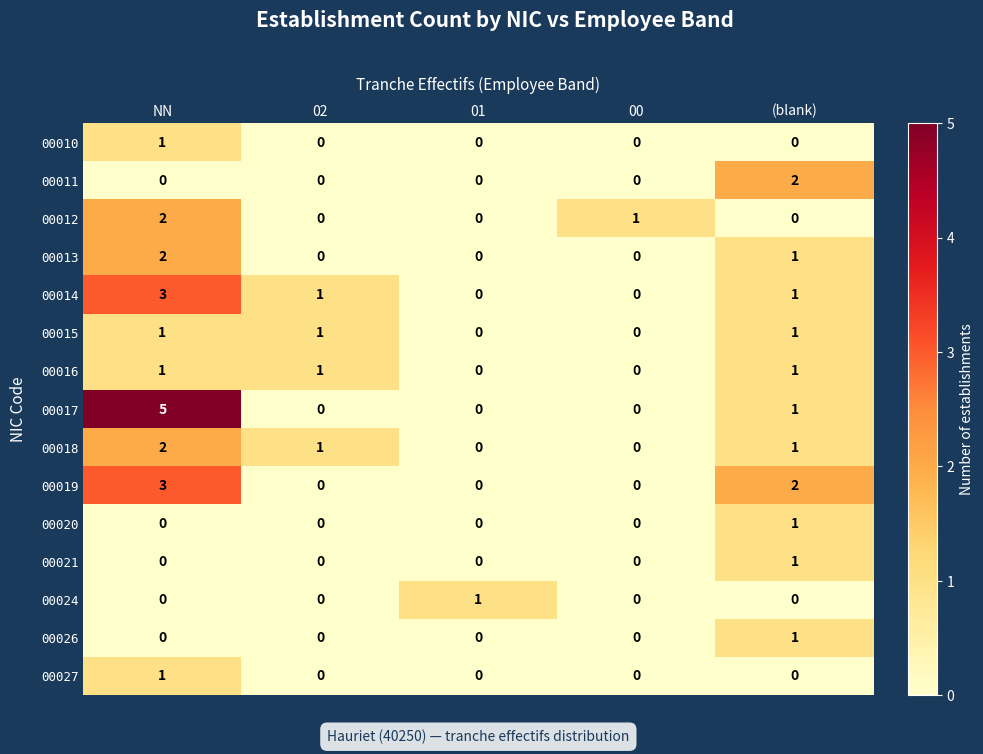

At which category does the chart reach its peak across all series?

NN